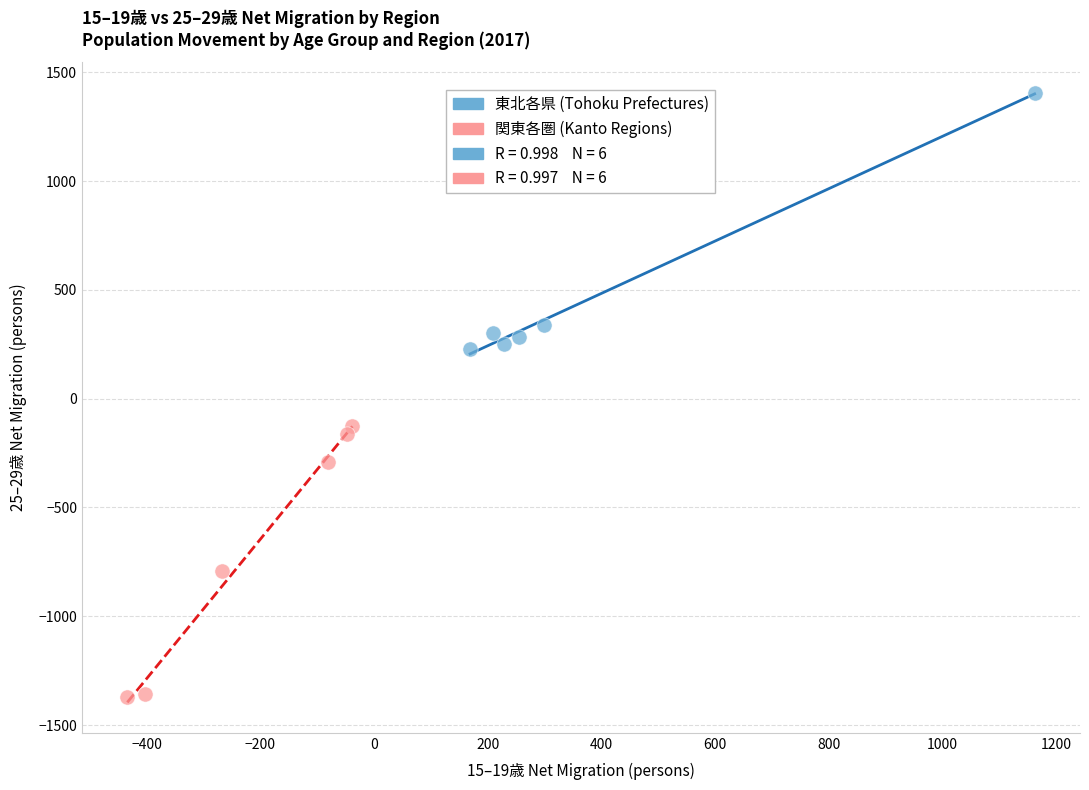

Which series contains the highest Y value?

東北各県 (Tohoku Prefectures)